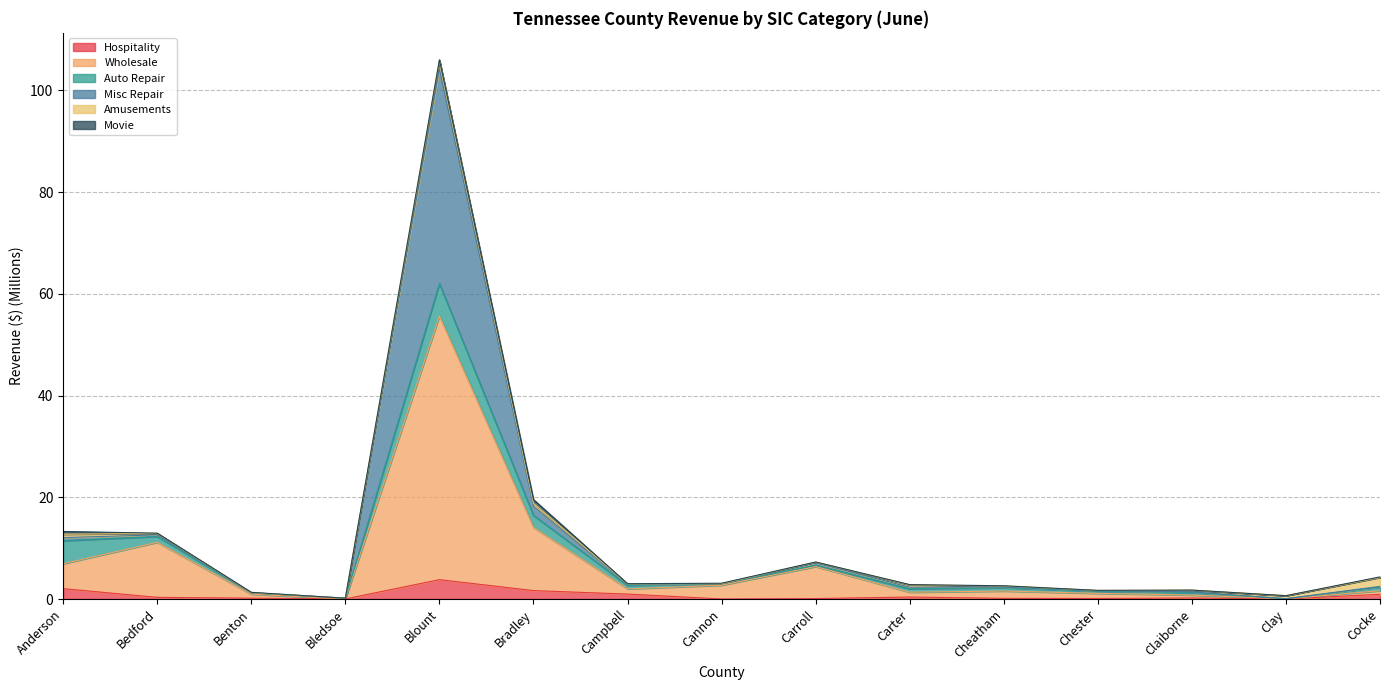

The Hospitality series shows 1.4 at Cocke. True or false?

False